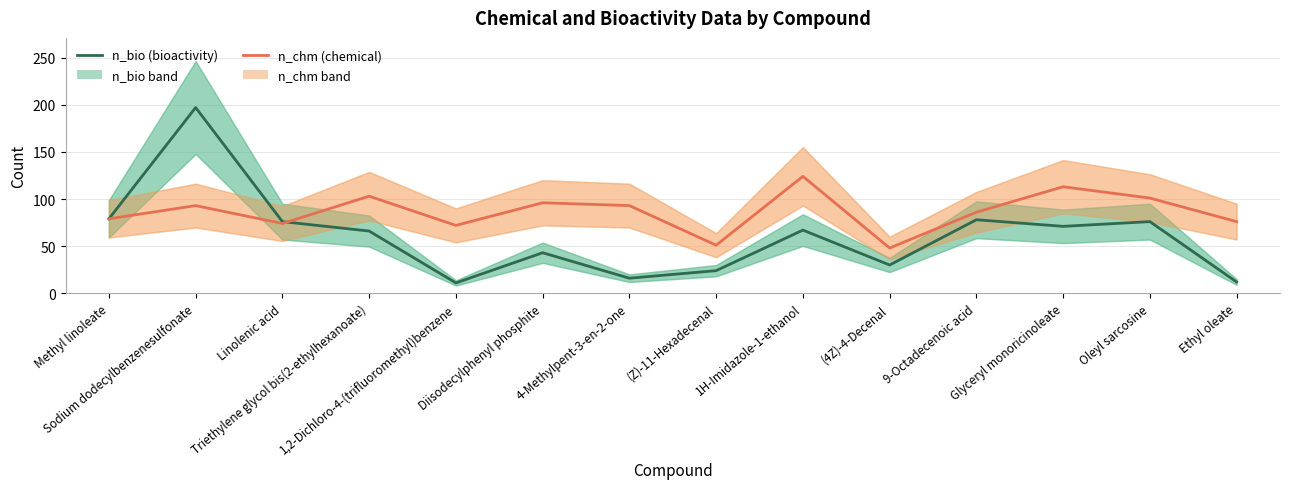

What is the sum of the n_chm values at (Z)-11-Hexadecenal and Diisodecylphenyl phosphite?

147